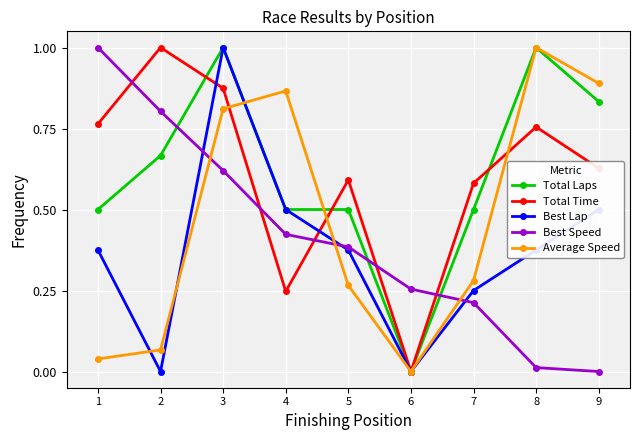

Which category has the lowest value in the Total Laps series?

6